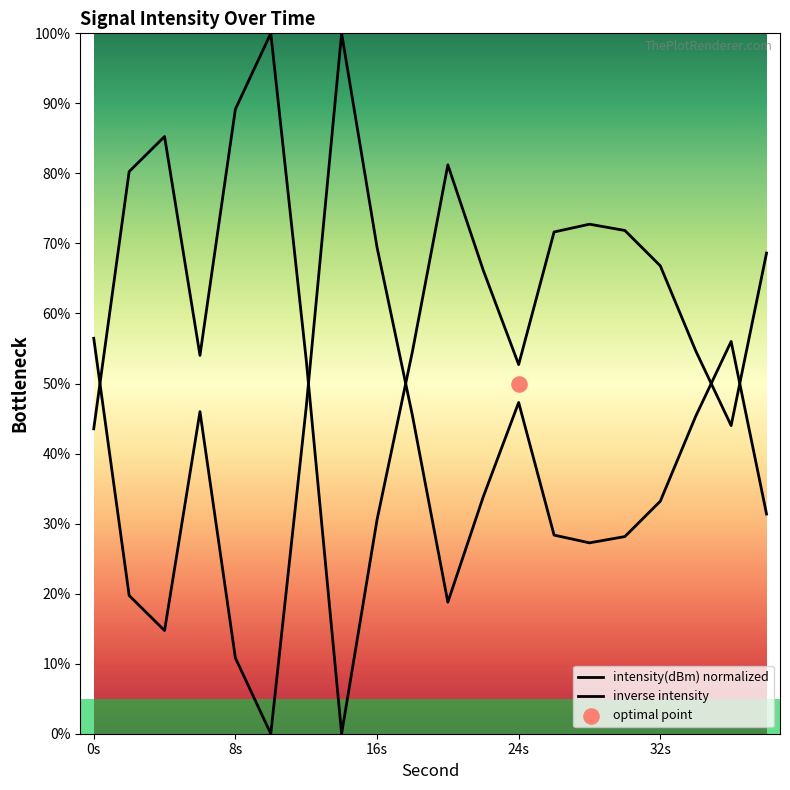

Which series has the widest spread of Y values?

intensity(dBm) normalized